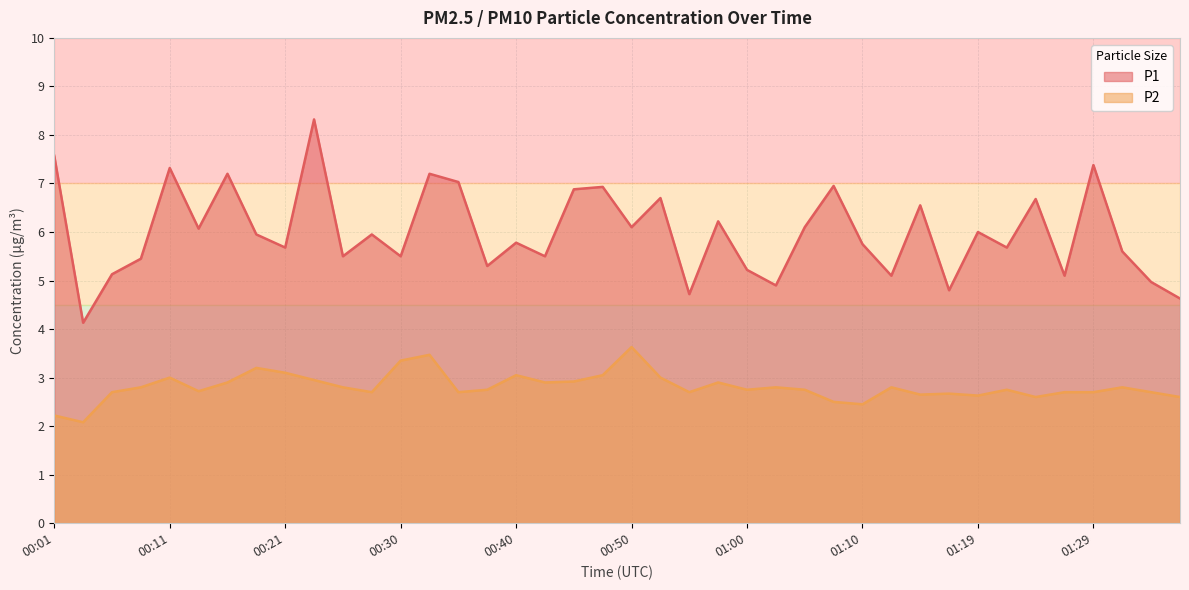

How many series are shown in this chart?

2